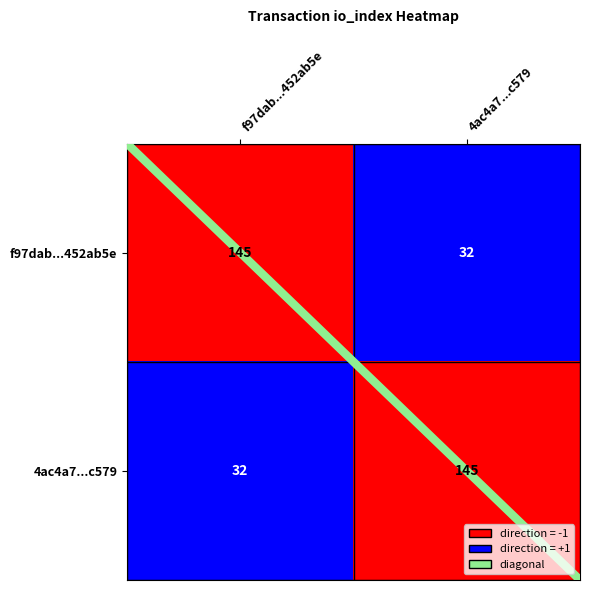

What is the greatest value displayed?

145